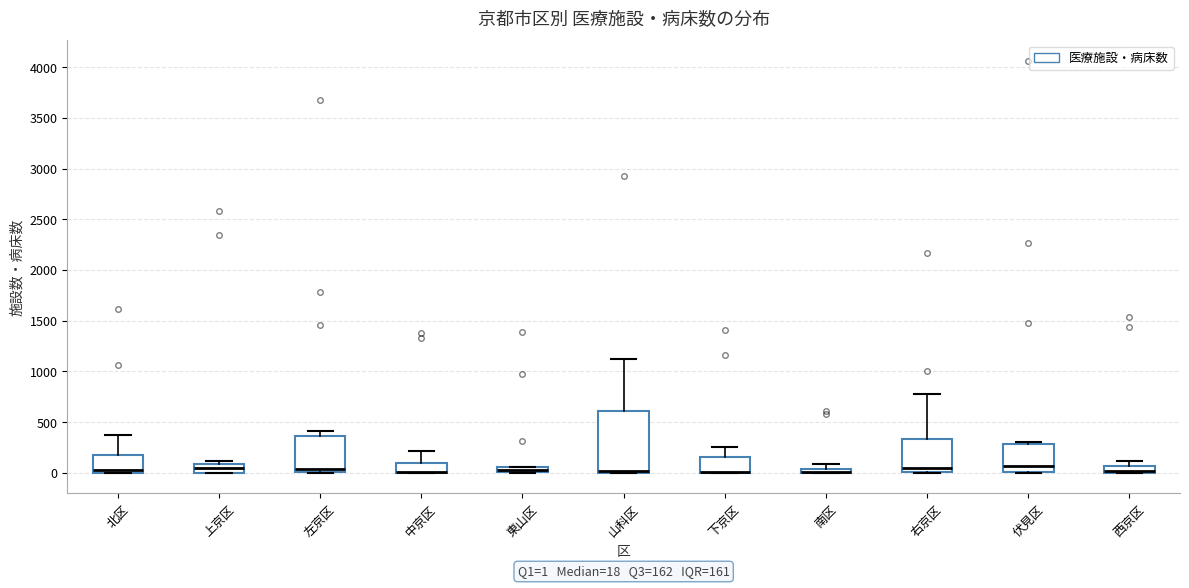

Comparing the boxes themselves (not the whiskers), which one is the tallest?

山科区